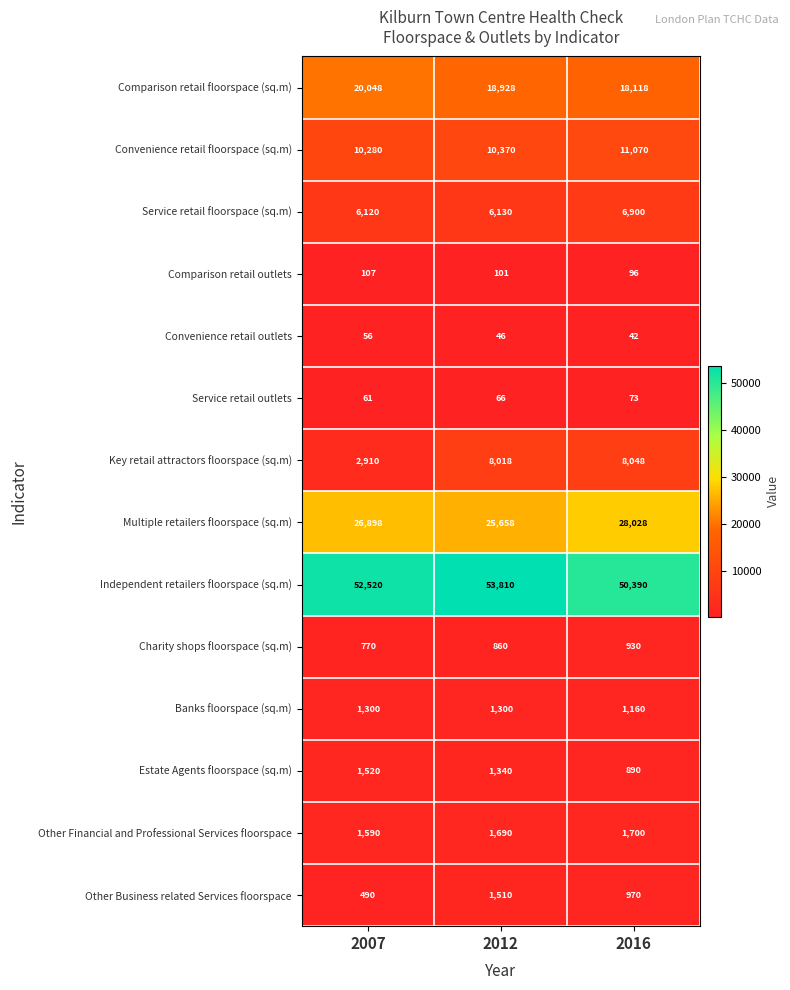

What is the average value of the Other Business related Services floorspace series?

990